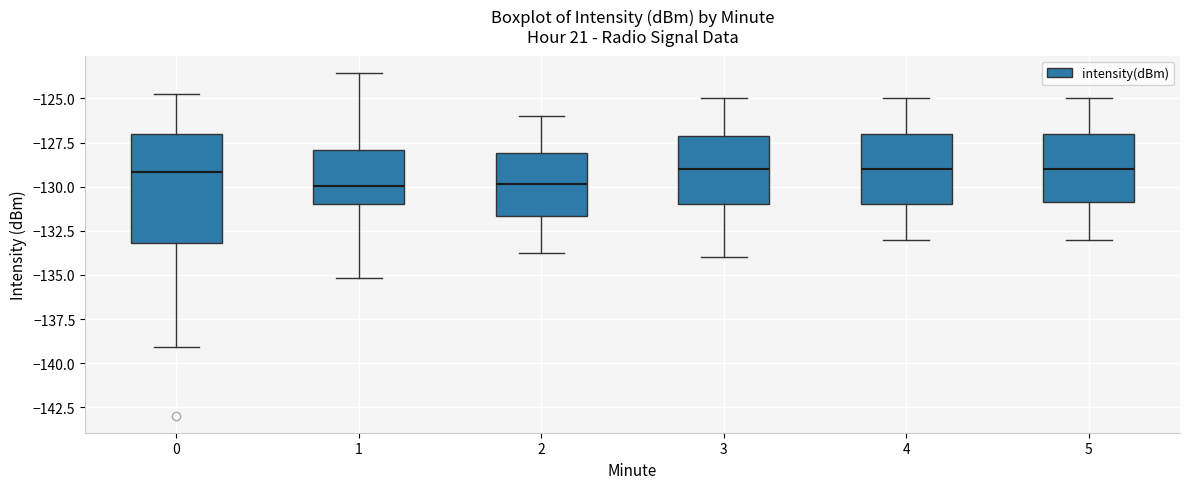

Reading left to right, transcribe this box plot: for each box, give where its median line is, the range the box spans, and where its two whiskers end, as read against the y-axis. The values are not printed on the chart, so give them approximately, as read against the axis.

0: median -129.0, box -133.0 to -127.0, whiskers -139.0 to -125.0
1: median -130.0, box -131.0 to -128.0, whiskers -135.0 to -123.5
2: median -130.0, box -131.5 to -128.0, whiskers -133.5 to -126.0
3: median -129.0, box -131.0 to -127.0, whiskers -134.0 to -125.0
4: median -129.0, box -131.0 to -127.0, whiskers -133.0 to -125.0
5: median -129.0, box -131.0 to -127.0, whiskers -133.0 to -125.0